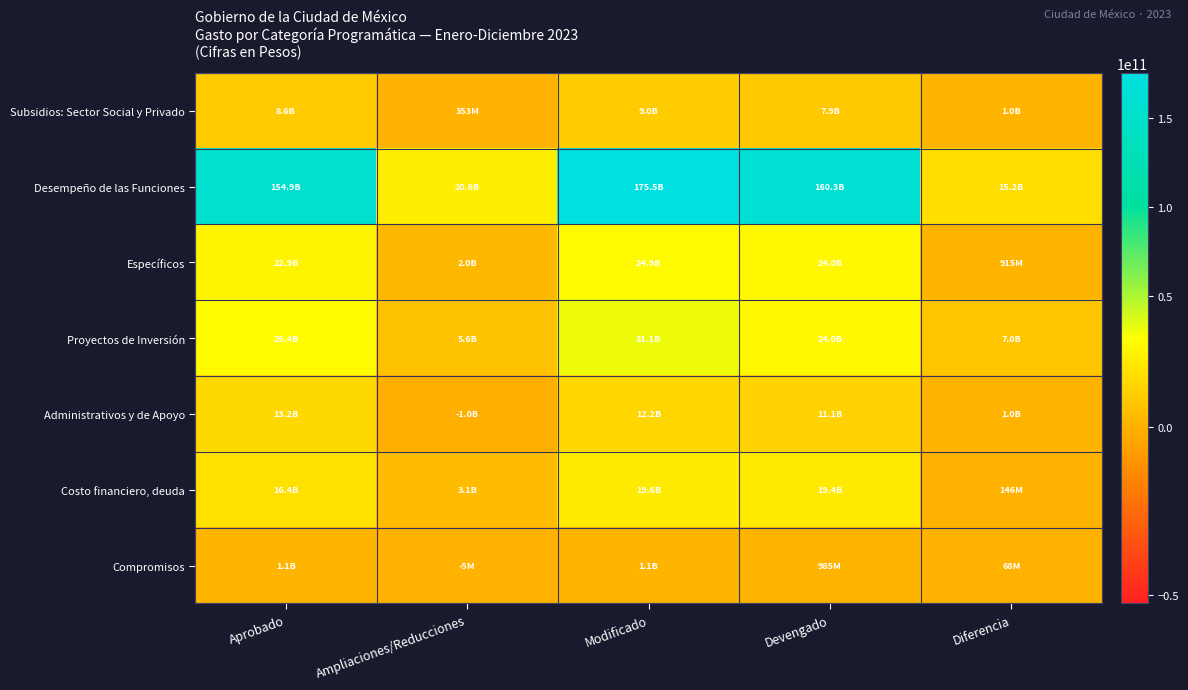

Which series has the largest total across all categories?

Desempeño de las Funciones